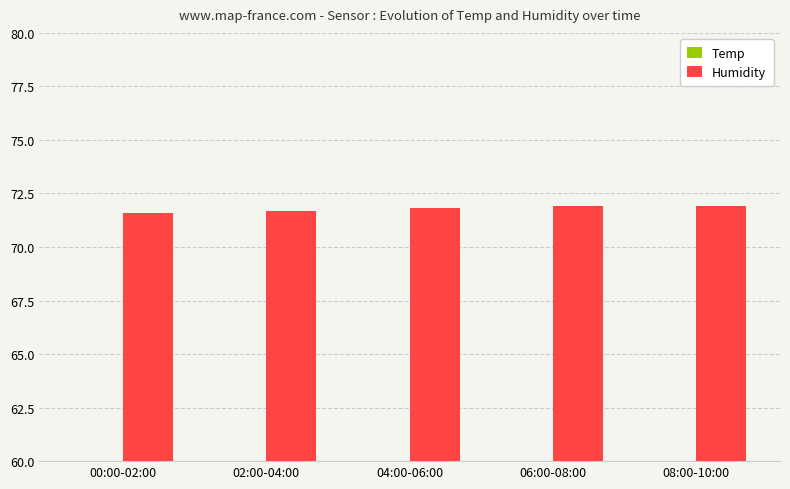

What is the difference between the highest and lowest values at 06:00-08:00?

51.0